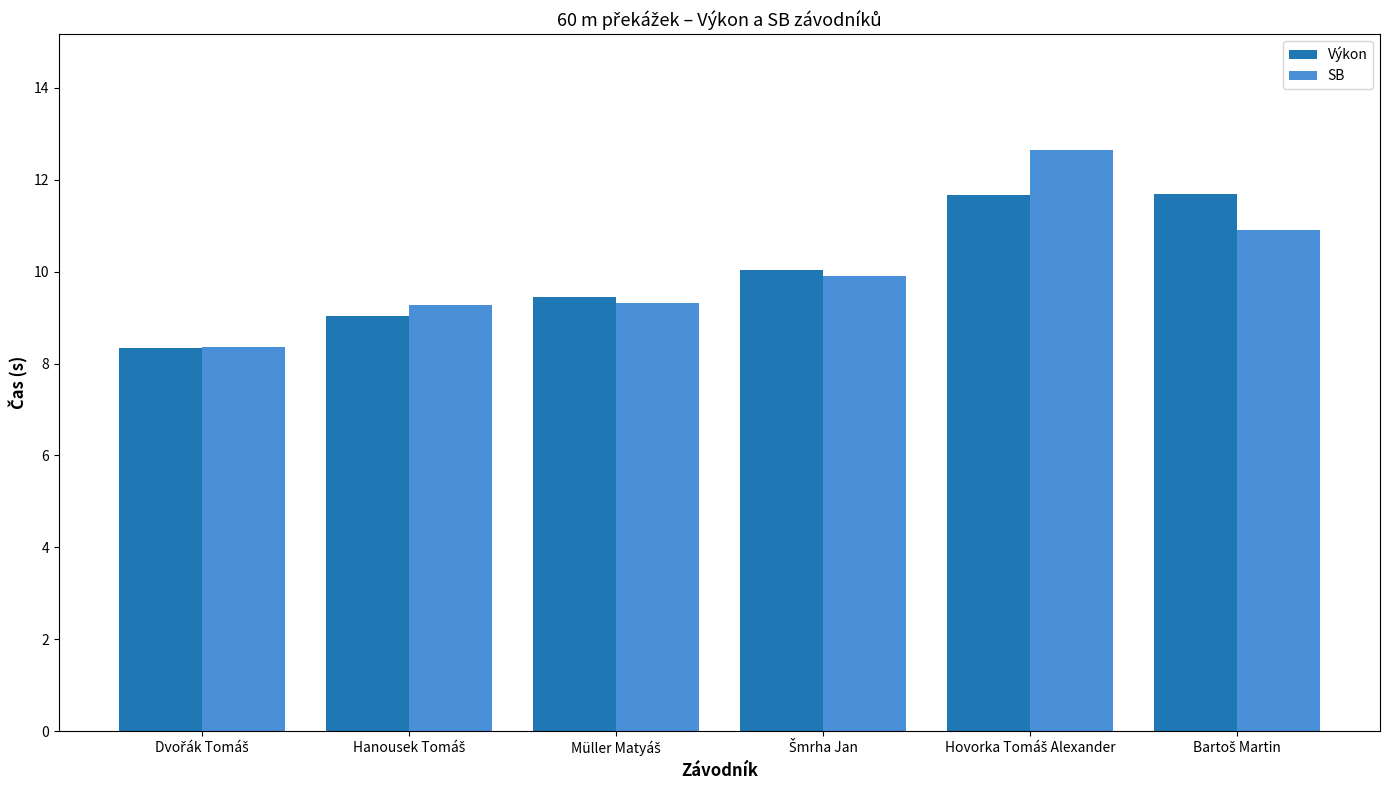

What is the maximum value shown in the chart?

12.6